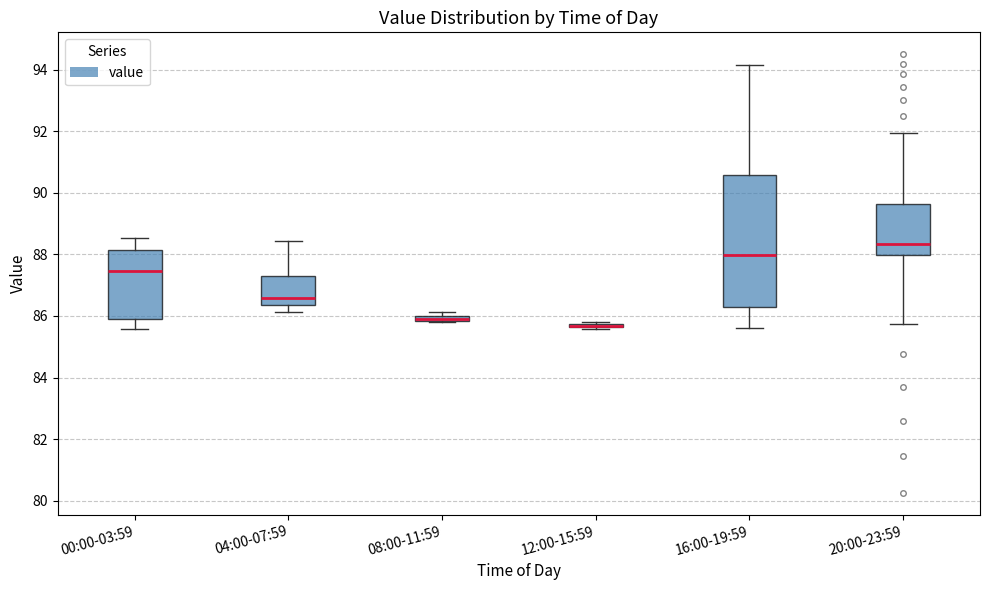

Where is the upper edge of the box for 08:00-11:59 on the y-axis? The values are not printed on the chart, so give them approximately, as read against the axis.

86.0